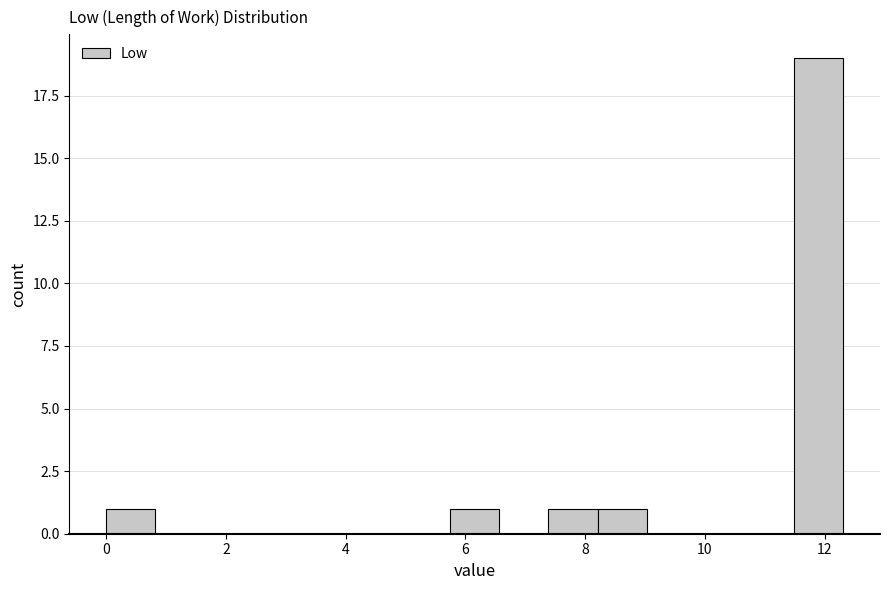

How tall is the bar that spans 7.4 to 8.2 on the x-axis? Neither the bar edges nor the heights are printed on the chart, so give them approximately, as read against the axes.

1